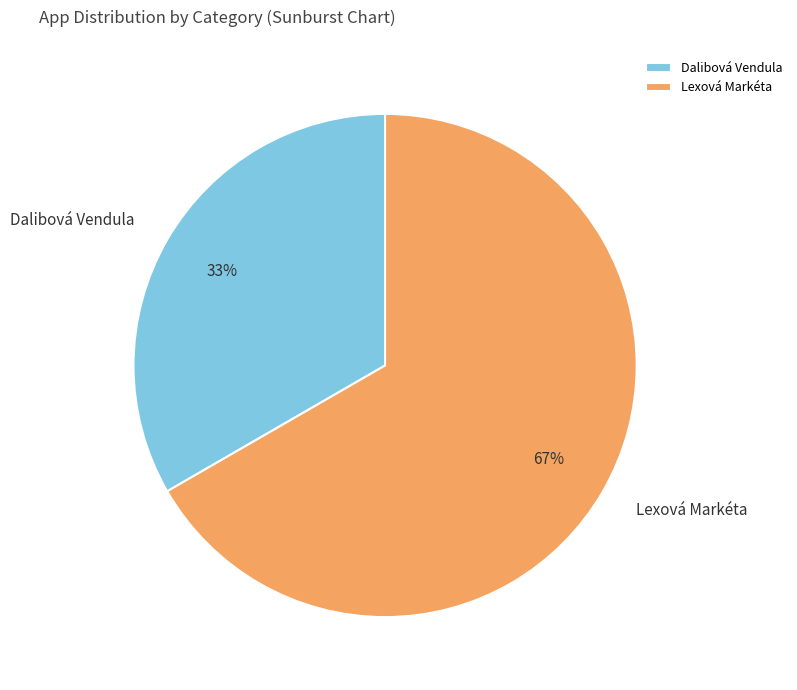

Is the sum of Dalibová Vendula and Lexová Markéta greater than half?

Yes